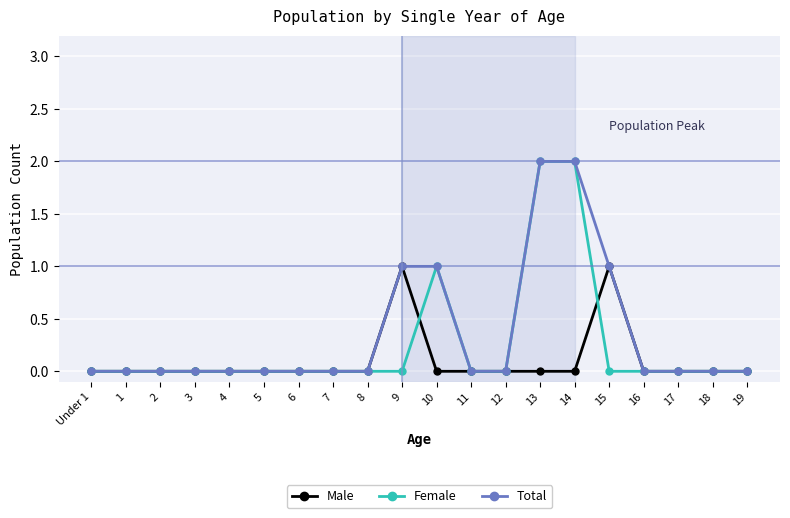

Reading left to right, extract all data points from this chart.

Male: Under 1=0	1=0	2=0	3=0	4=0	5=0	6=0	7=0	8=0	9=1	10=0	11=0	12=0	13=0	14=0	15=1	16=0	17=0	18=0	19=0
Female: Under 1=0	1=0	2=0	3=0	4=0	5=0	6=0	7=0	8=0	9=0	10=1	11=0	12=0	13=2	14=2	15=0	16=0	17=0	18=0	19=0
Total: Under 1=0	1=0	2=0	3=0	4=0	5=0	6=0	7=0	8=0	9=1	10=1	11=0	12=0	13=2	14=2	15=1	16=0	17=0	18=0	19=0